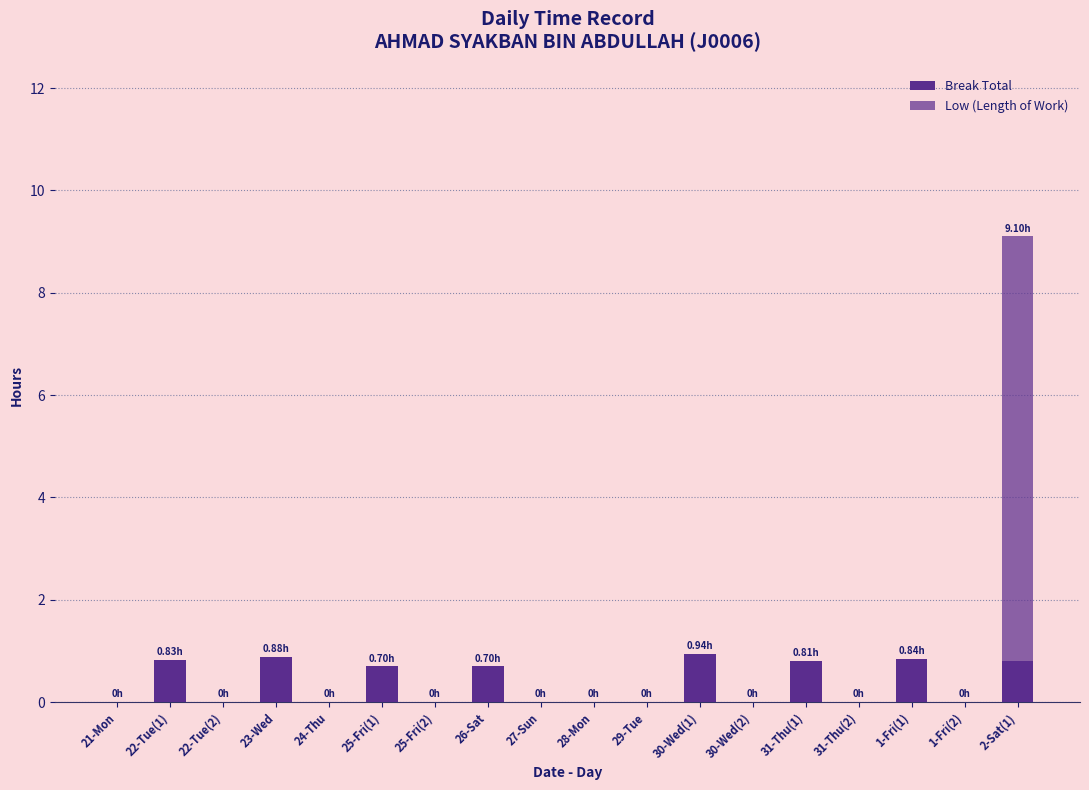

Are the bars grouped side by side (vs. stacked)?

No